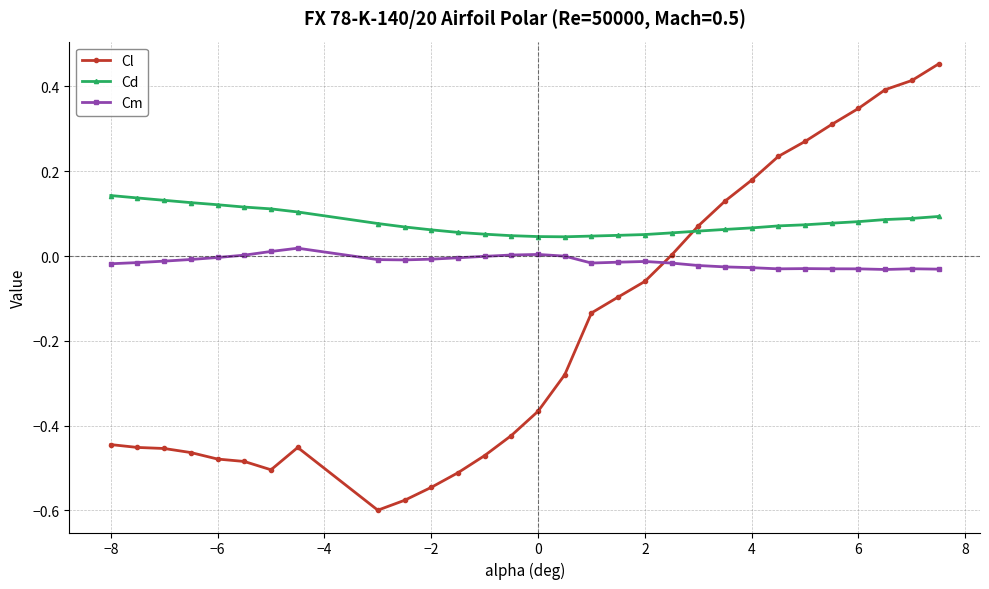

Rank the series by their maximum value, from highest to lowest.

Cl, Cd, Cm